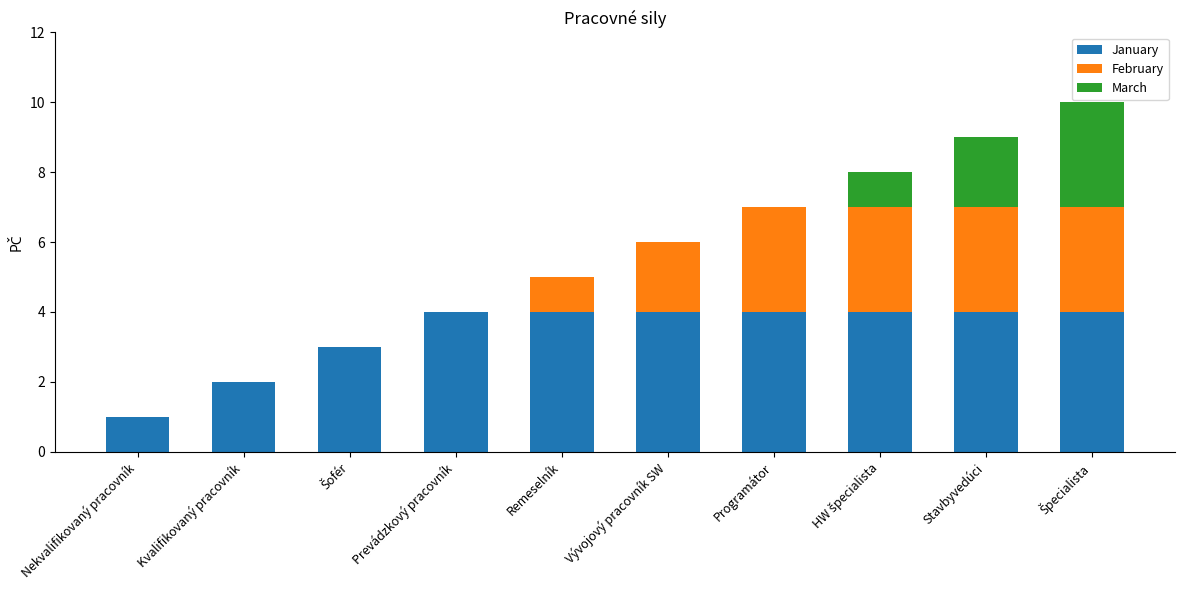

What is the total value across all series at Prevádzkový pracovník?

4